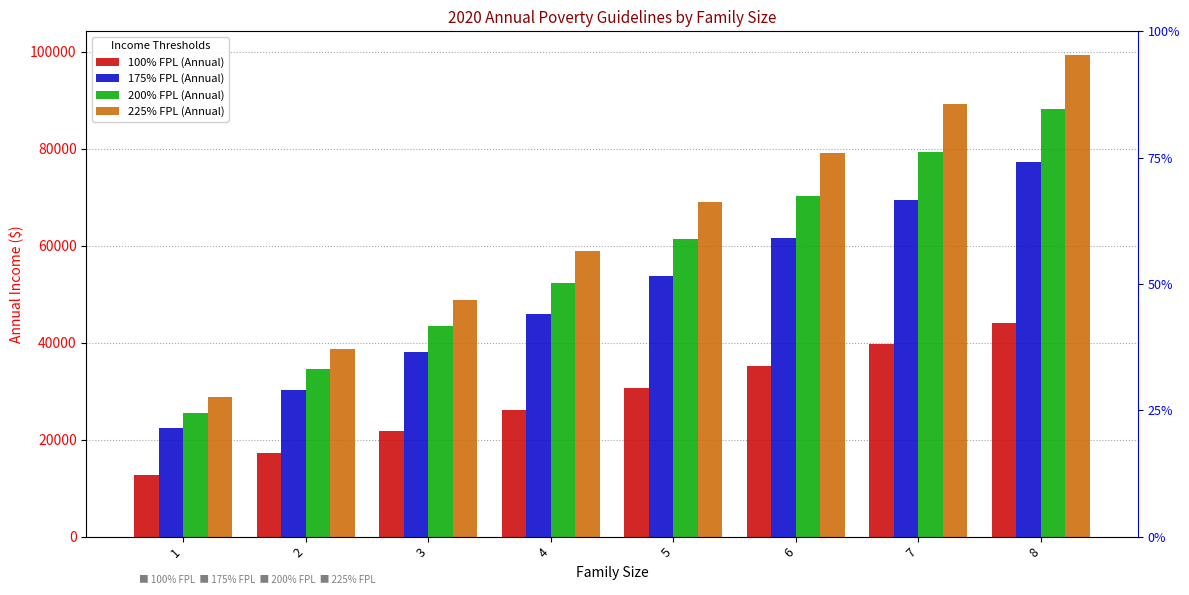

How many data points in 100% FPL (Annual) are less than 30680?

4